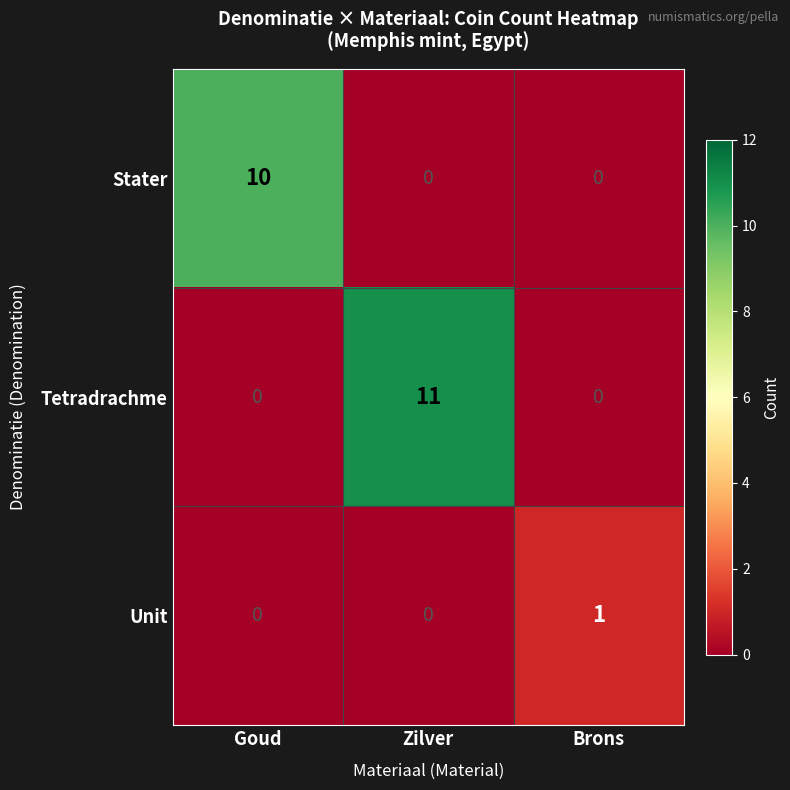

What is the spread (max minus min) of values at Zilver?

11